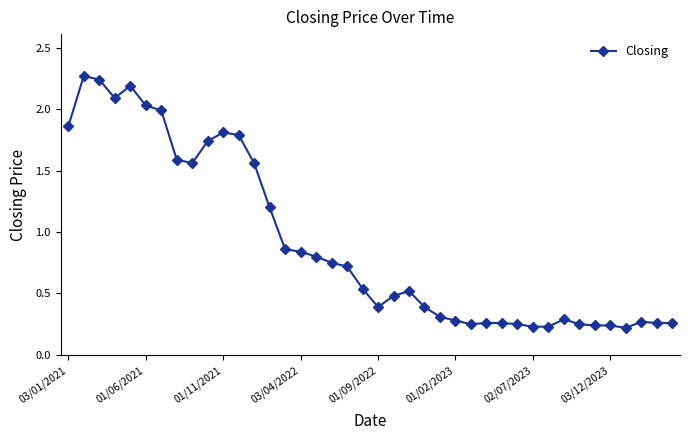

Does the chart display data point markers on the line(s)?

Yes